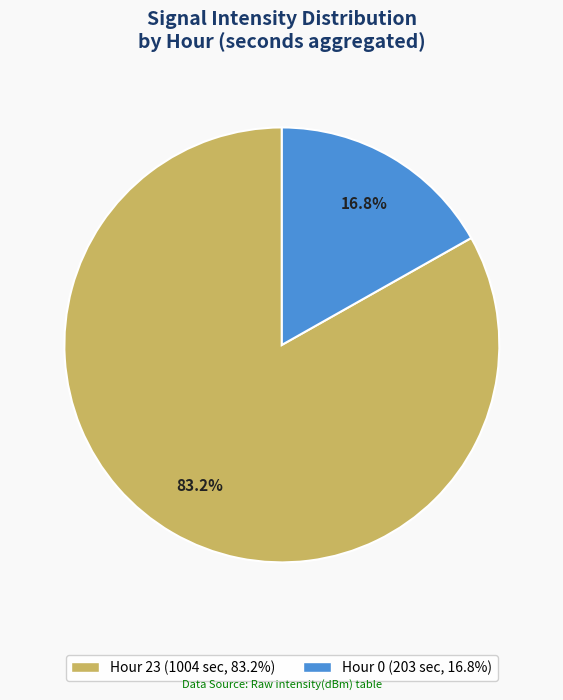

Count the number of slices in the pie.

2